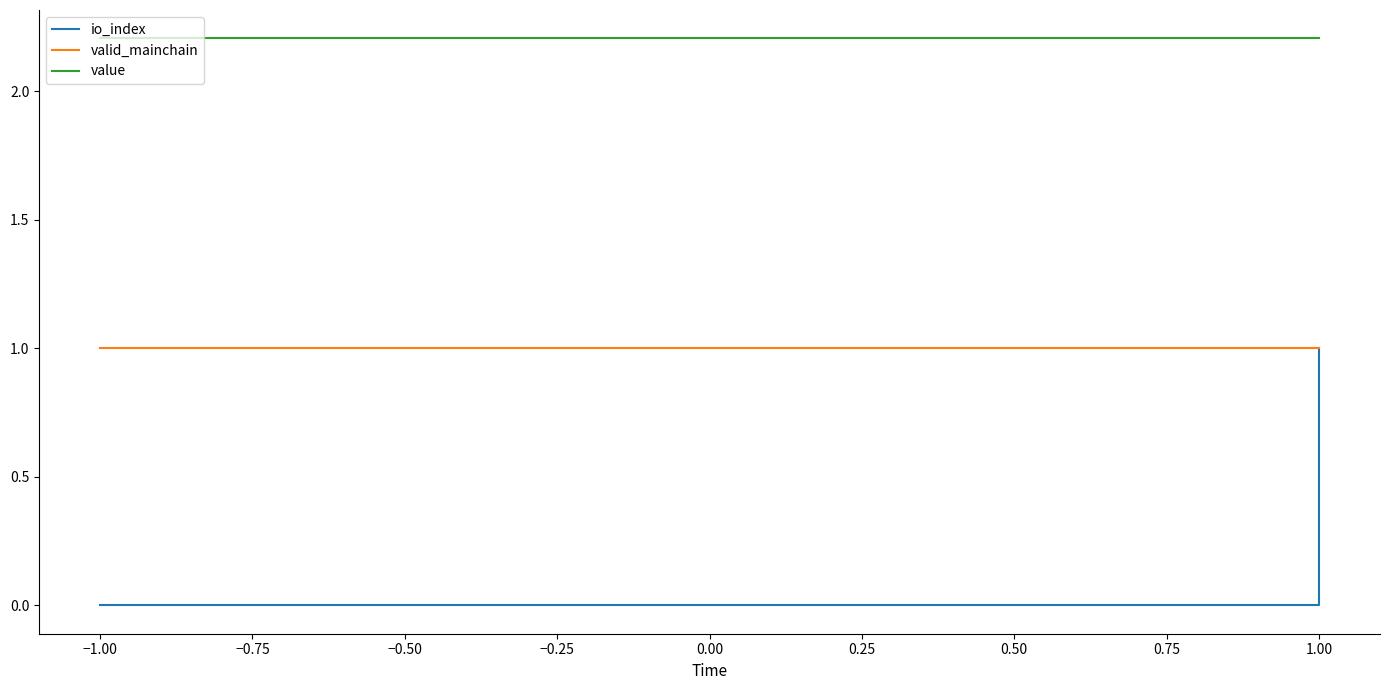

What is the spread (max minus min) of values at 1.00?

2.2